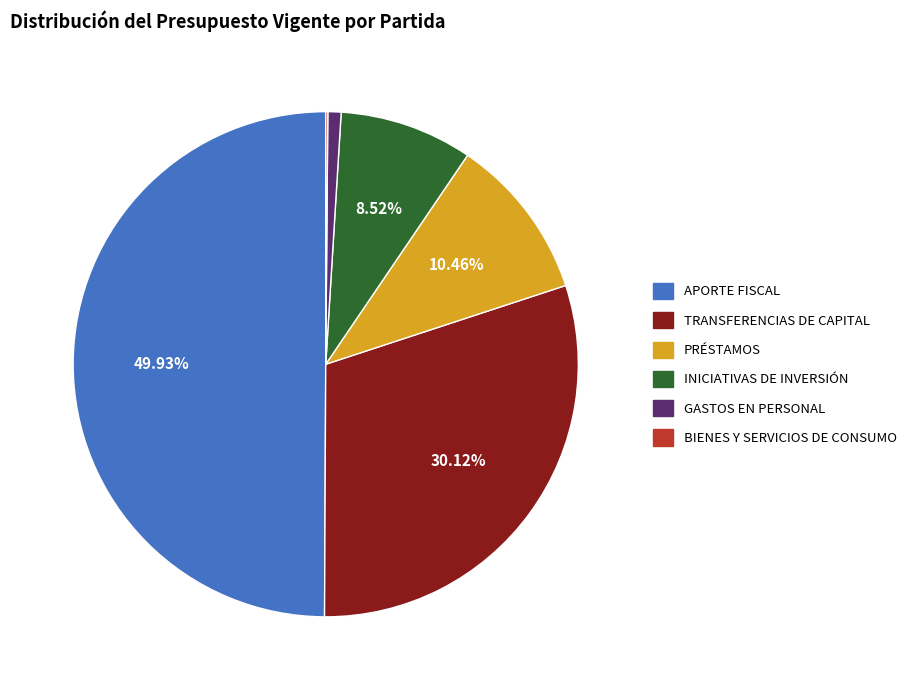

Approximately how many times larger is the value at INICIATIVAS DE INVERSIÓN compared to APORTE FISCAL?

0.2